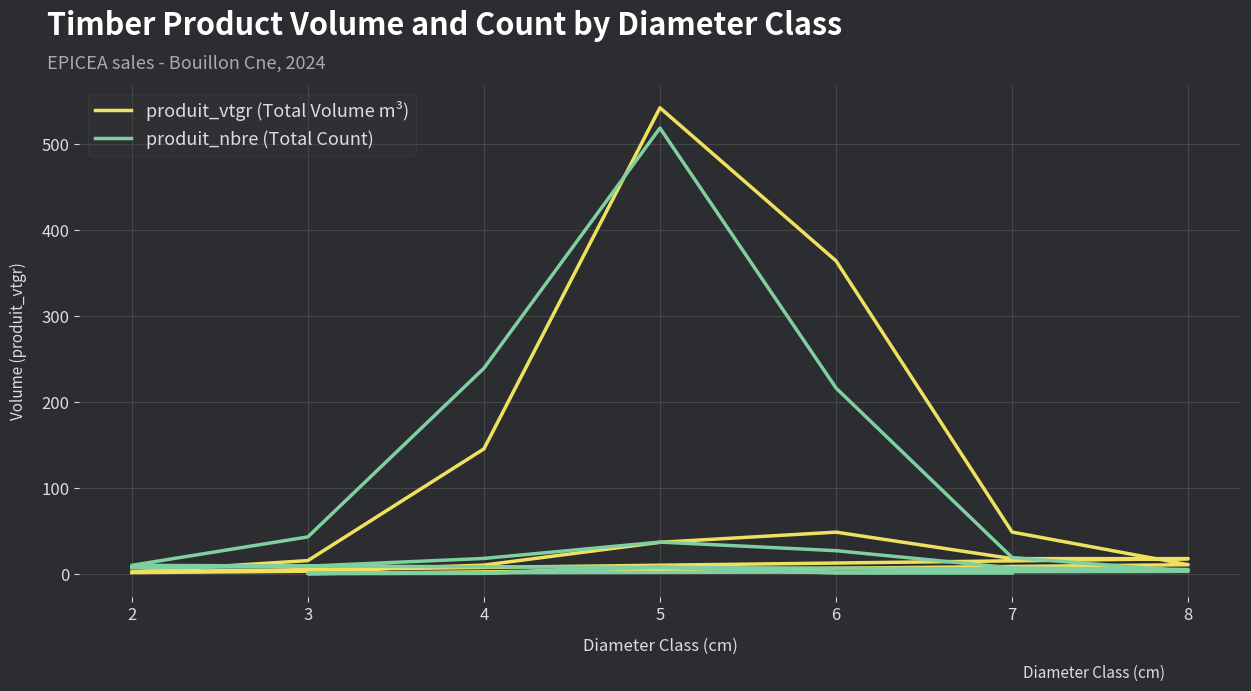

What is the difference between the highest and lowest values at 5?

0.3